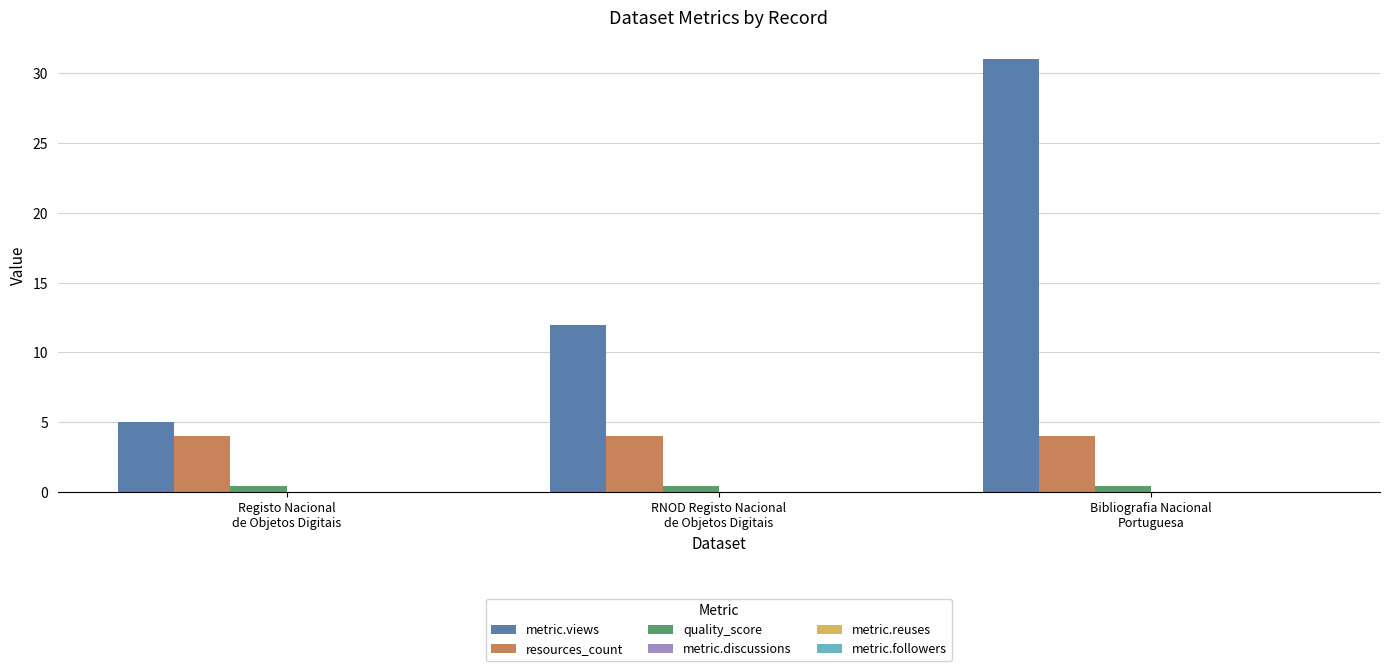

How many series are shown in this chart?

3